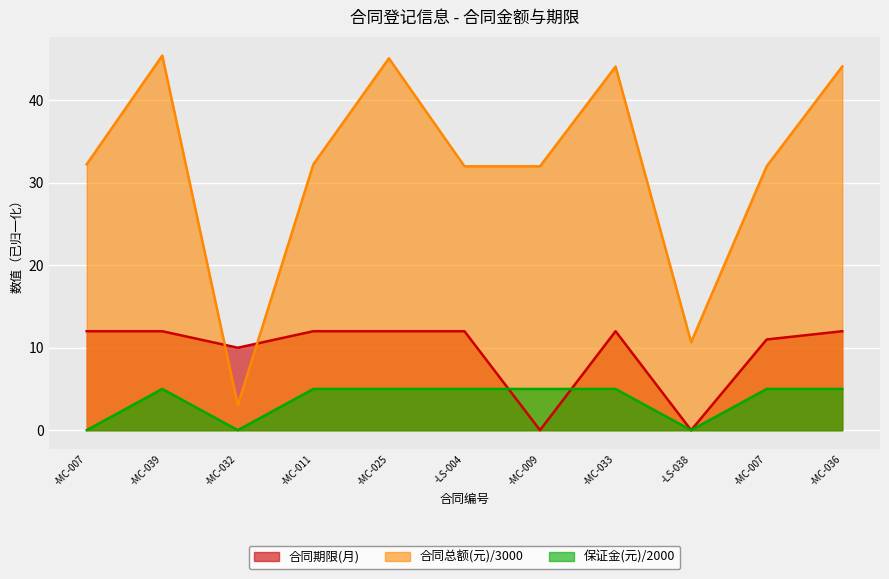

How many times do 保证金(元) and 合同期限(月) cross each other?

2